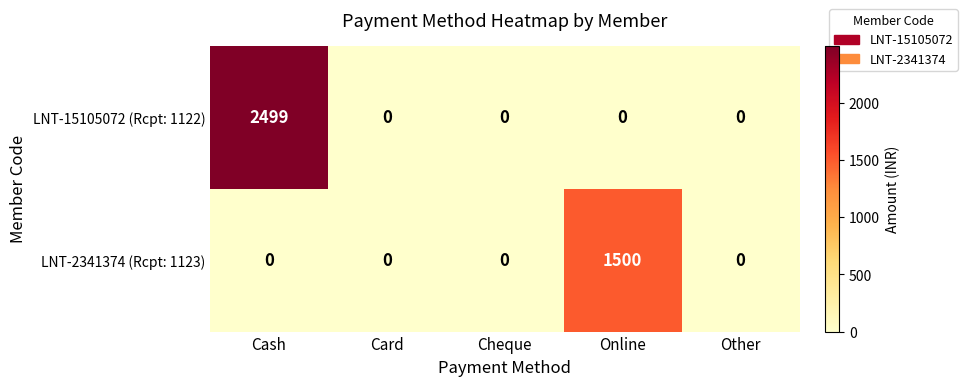

How many distinct data groups are displayed?

2